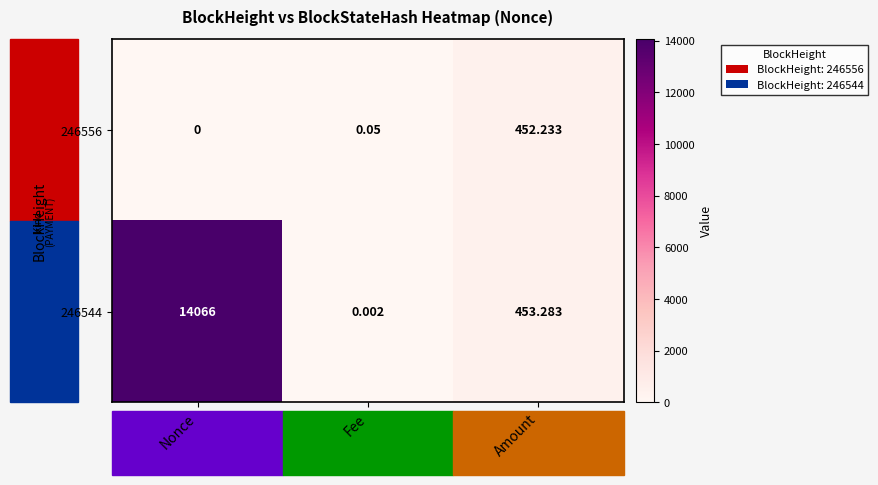

Which series has the largest total across all categories?

246544